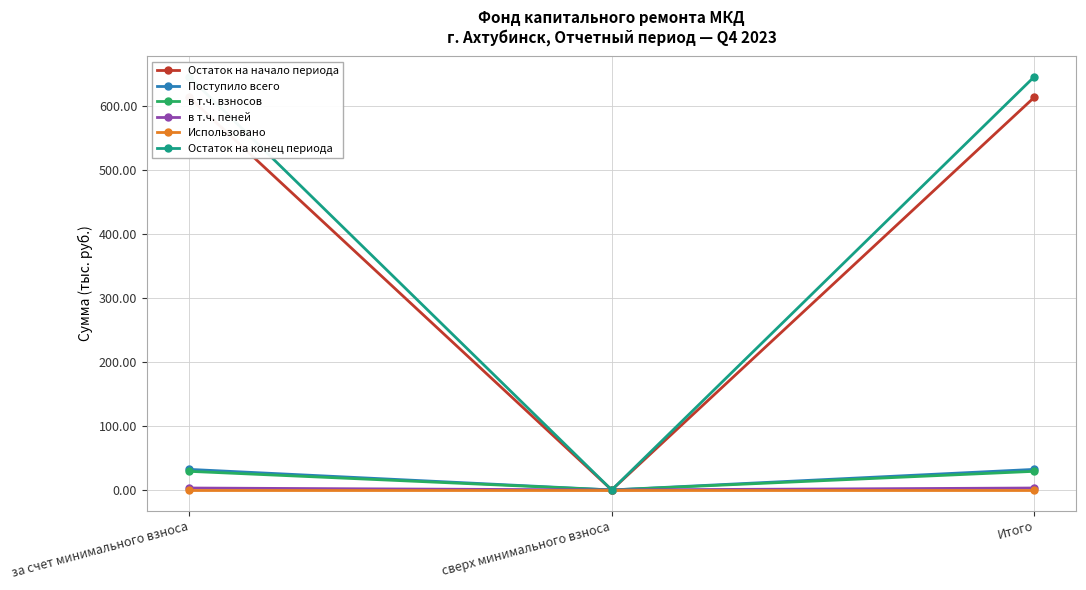

Which series has the largest range (max minus min)?

Остаток на конец периода